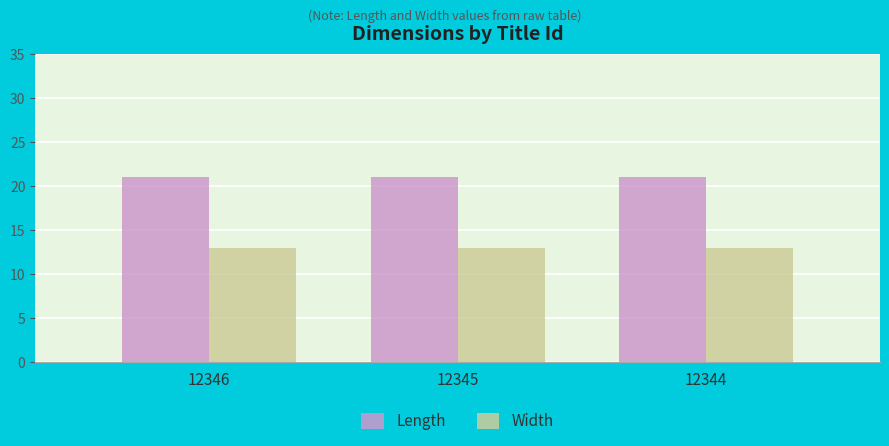

What is the maximum value shown in the chart?

21